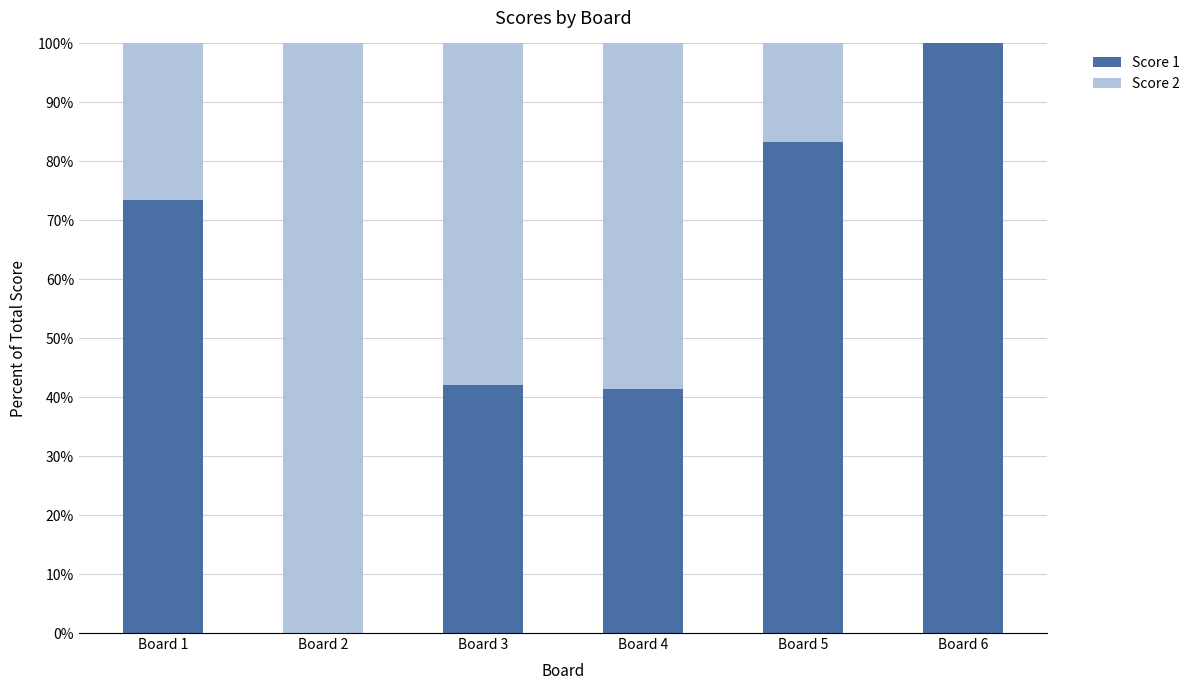

The value of Score 1 at Board 4 is 27.0. True or false?

False